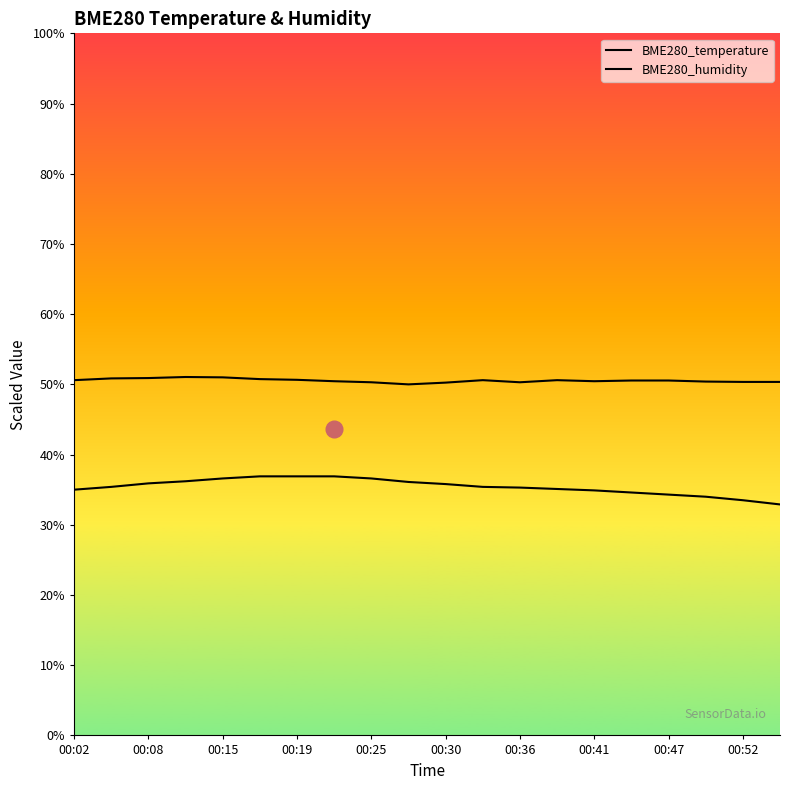

Reading left to right, list all the values displayed in this chart.

BME280_temperature: 35.0	35.4	35.9	36.2	36.6	36.9	36.9	36.9	36.6	36.1	35.8	35.4	35.3	35.1	34.9	34.6	34.3	34.0	33.5	32.9
BME280_humidity: 50.6	50.9	50.9	51.0	51.0	50.8	50.6	50.5	50.3	50.0	50.2	50.6	50.3	50.6	50.5	50.5	50.5	50.4	50.3	50.3